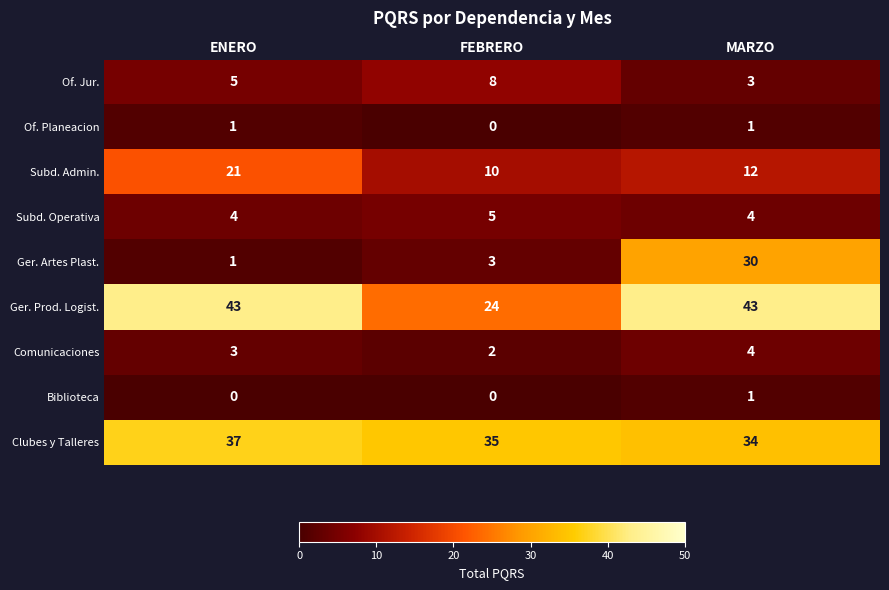

At how many categories does at least one series exceed 38?

2